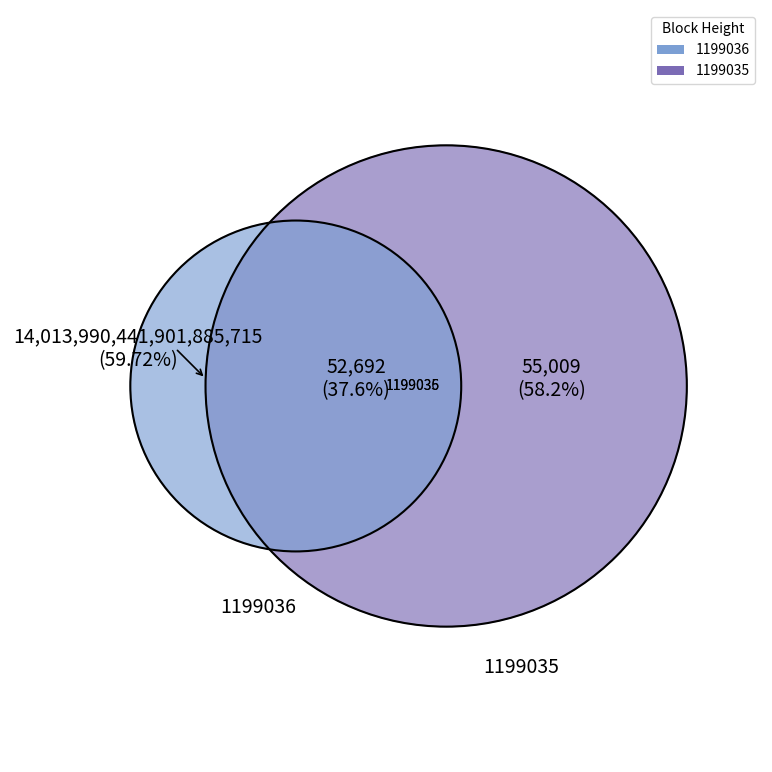

What is the smallest slice in the pie chart?

1199035